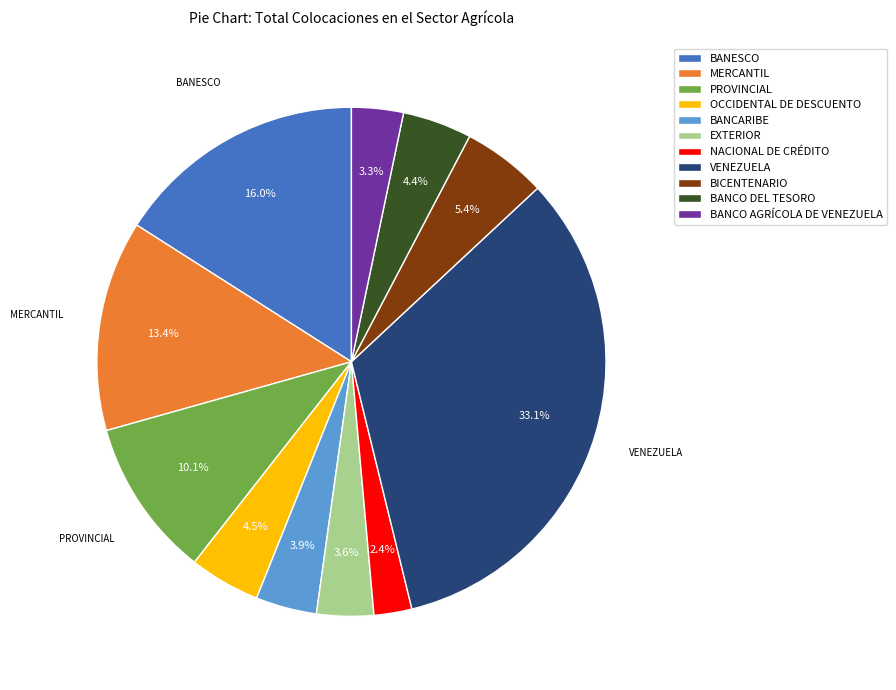

What percentage is NOT represented by EXTERIOR?

96.4%